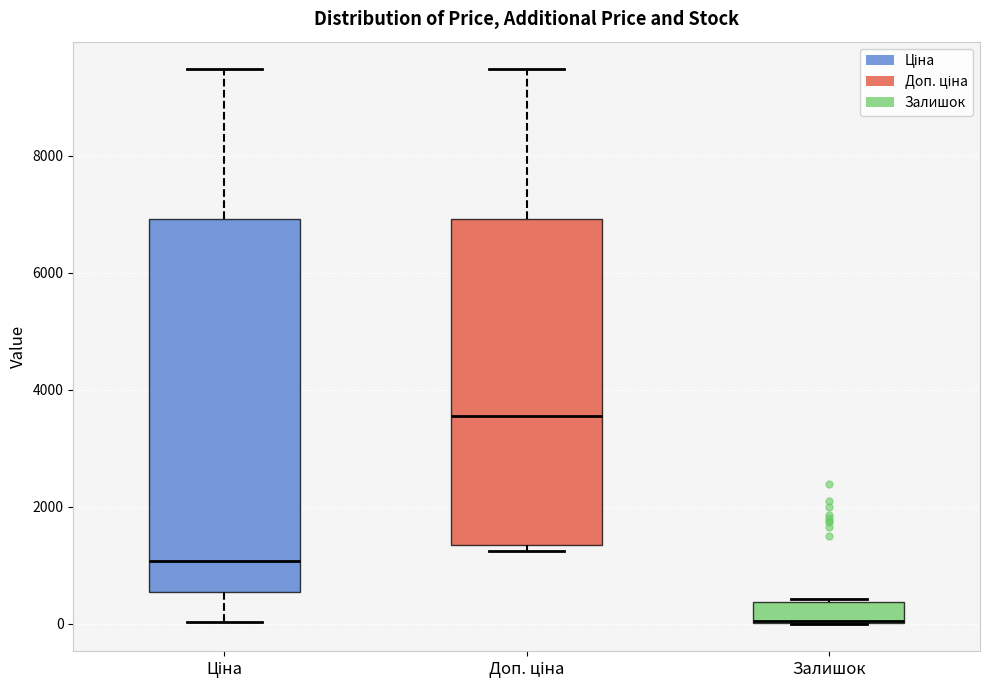

Where is the lower edge of the box for Залишок on the y-axis? The values are not printed on the chart, so give them approximately, as read against the axis.

0